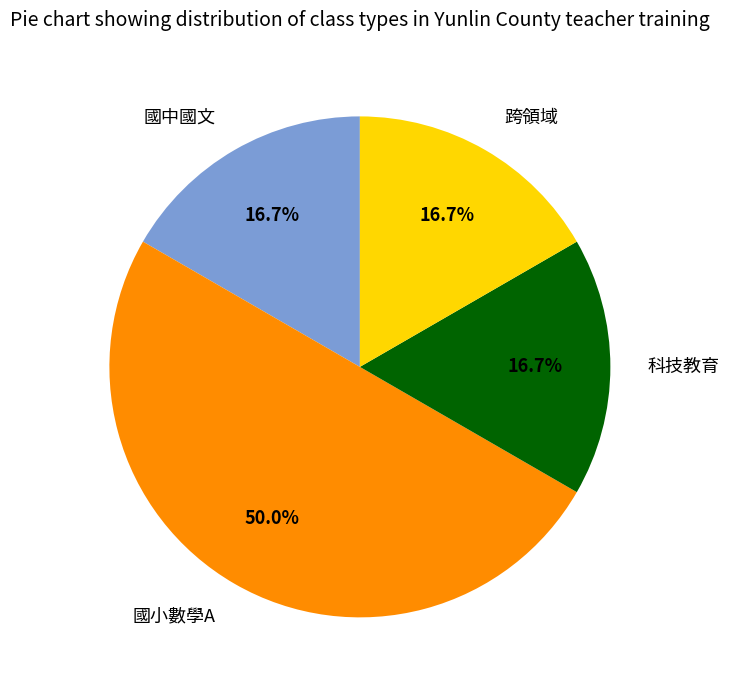

Which category has the biggest portion of the pie?

國小數學A